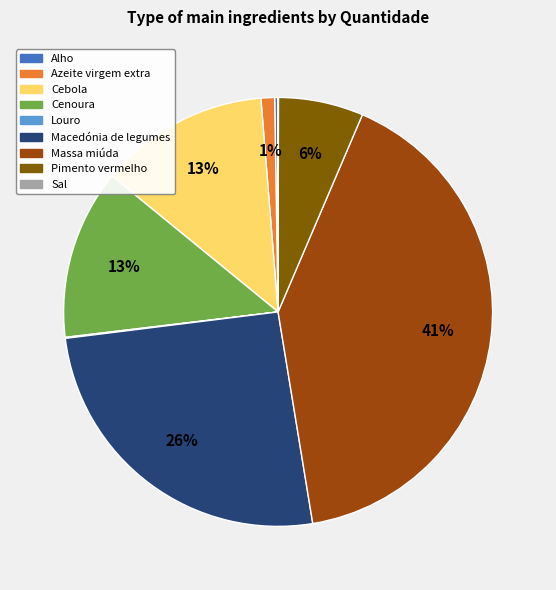

Does Cebola account for over 50% of the chart?

No